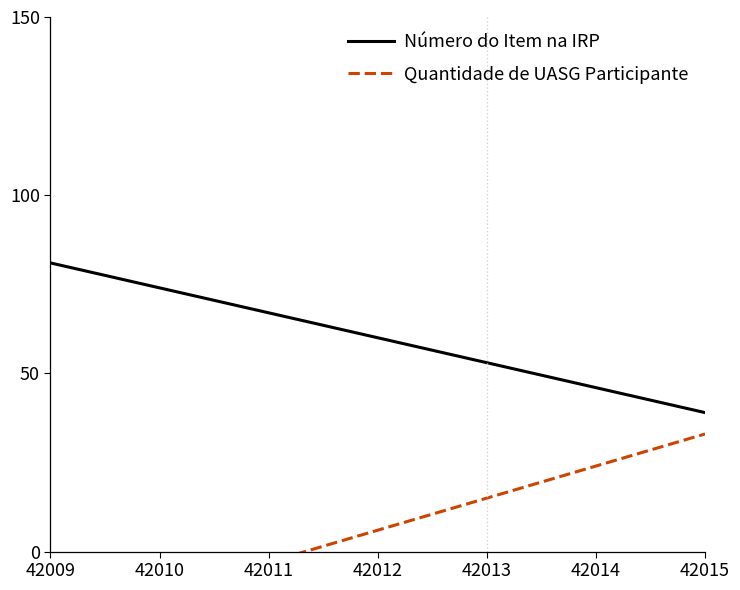

How many data points does each series have?

4